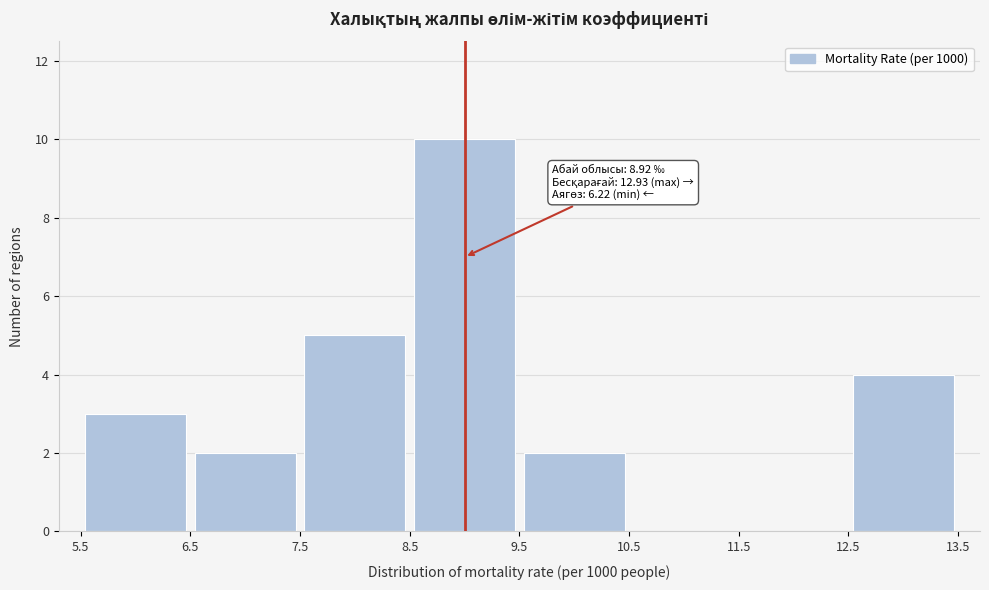

Which range on the x-axis has the tallest bar?

8.5 to 9.5